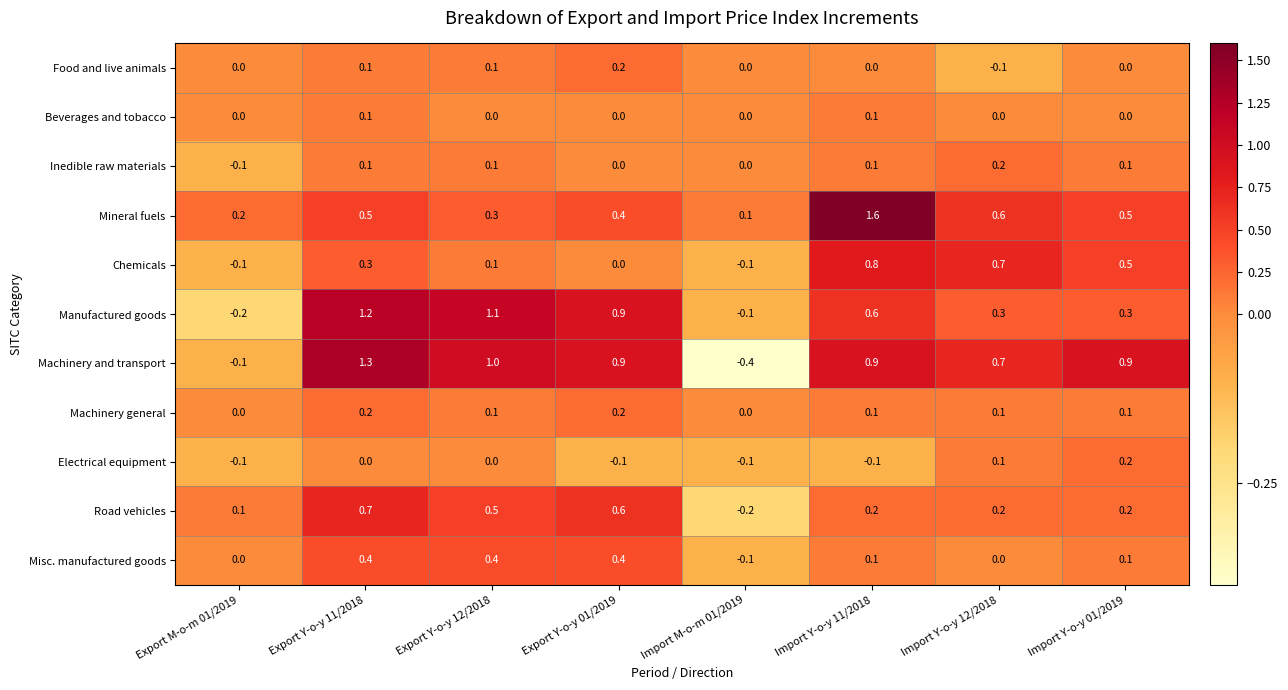

At which label is Mineral fuels closest to 0?

Import M-o-m 01/2019